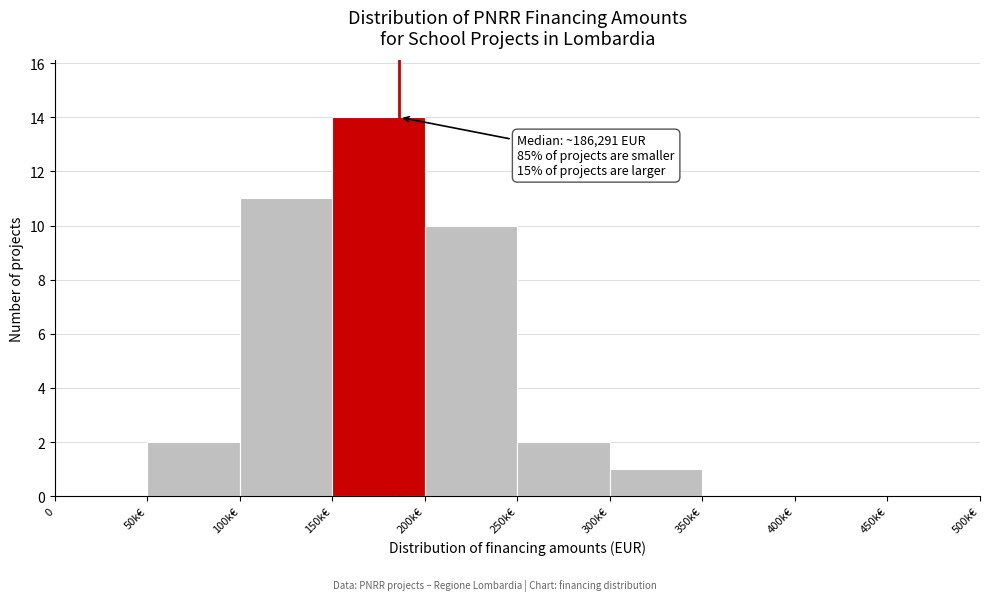

Reading left to right, transcribe all the data shown in this chart.

0=0	50k€=2	100k€=11	150k€=14	200k€=10	250k€=2	300k€=1	350k€=0	400k€=0	450k€=0